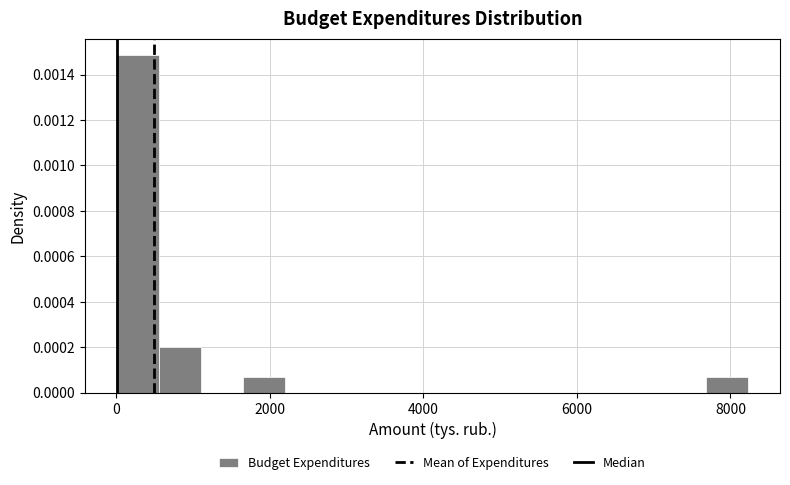

Read against the x-axis, roughly where is the centre of the tallest bar?

200